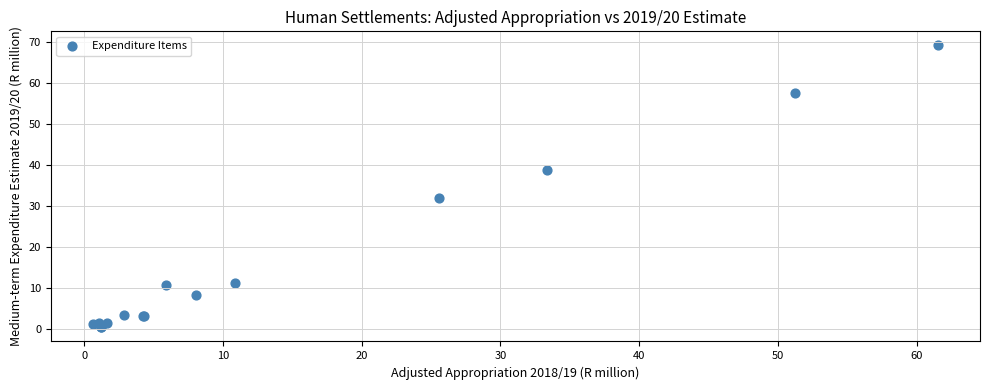

What Y value in the scatter plot is closest to 34?

32.0